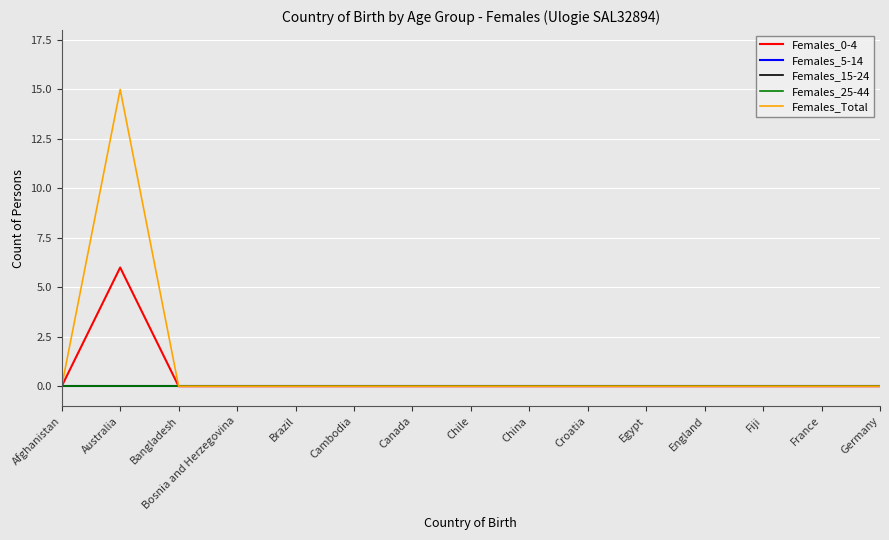

Reading left to right, extract all data points from this chart.

Females_0-4: 0	6	0	0	0	0	0	0	0	0	0	0	0	0	0
Females_5-14: 0	0	0	0	0	0	0	0	0	0	0	0	0	0	0
Females_15-24: 0	0	0	0	0	0	0	0	0	0	0	0	0	0	0
Females_25-44: 0	0	0	0	0	0	0	0	0	0	0	0	0	0	0
Females_Total: 0	15	0	0	0	0	0	0	0	0	0	0	0	0	0